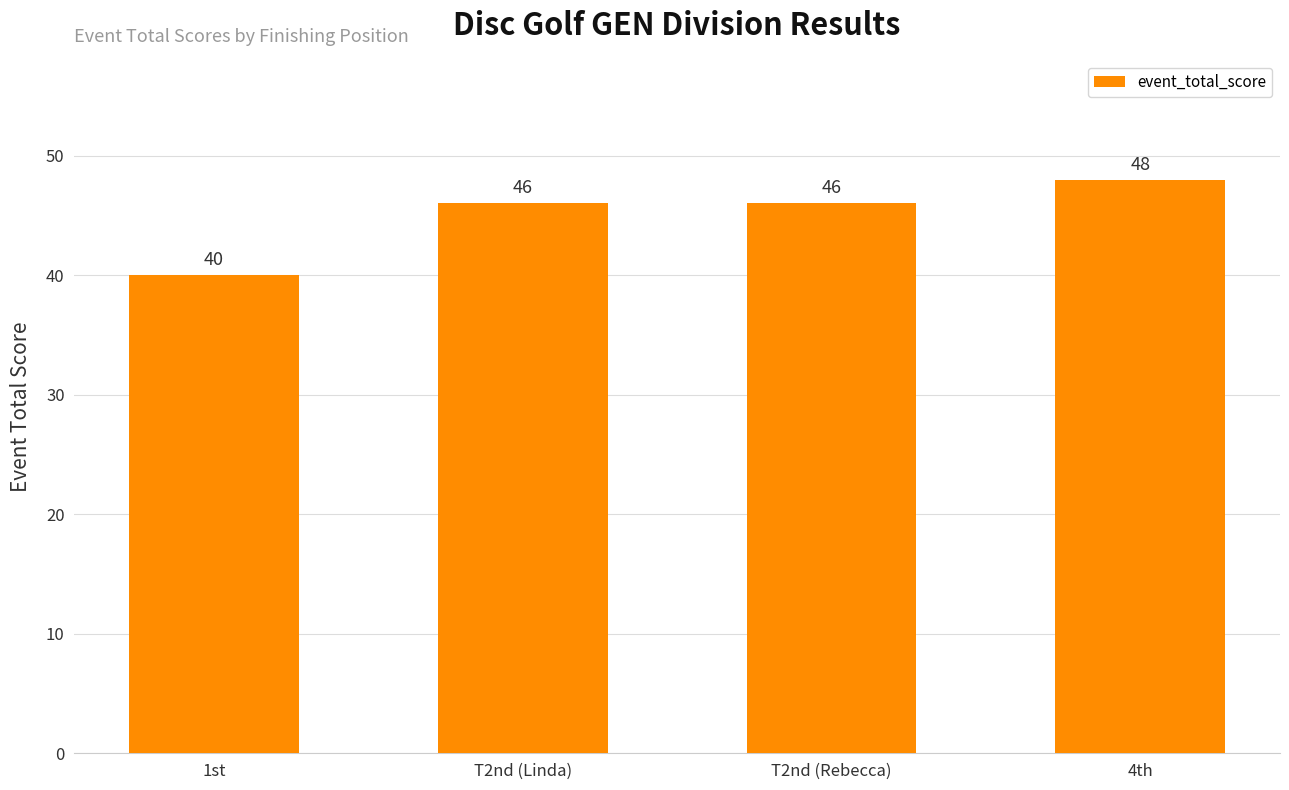

What is the maximum value shown in the chart?

48